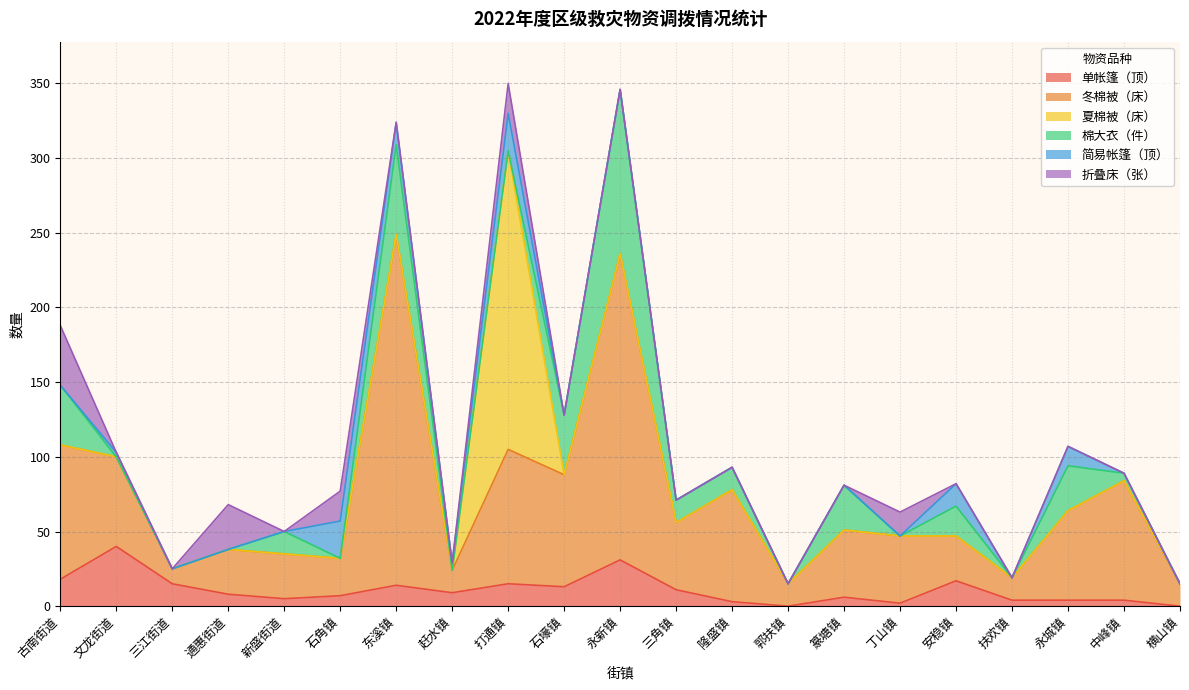

What is the total value across all series at 三角镇?

71